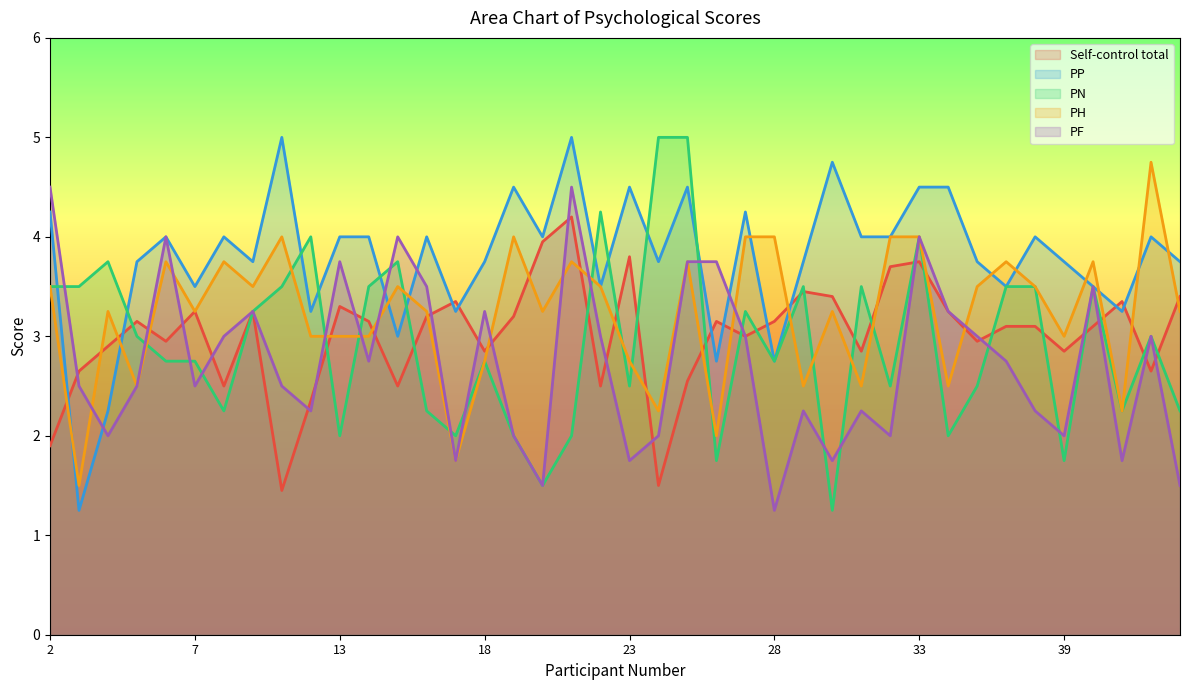

Rank the series at 27 from lowest to highest value.

Self-control total, PF, PN, PH, PP